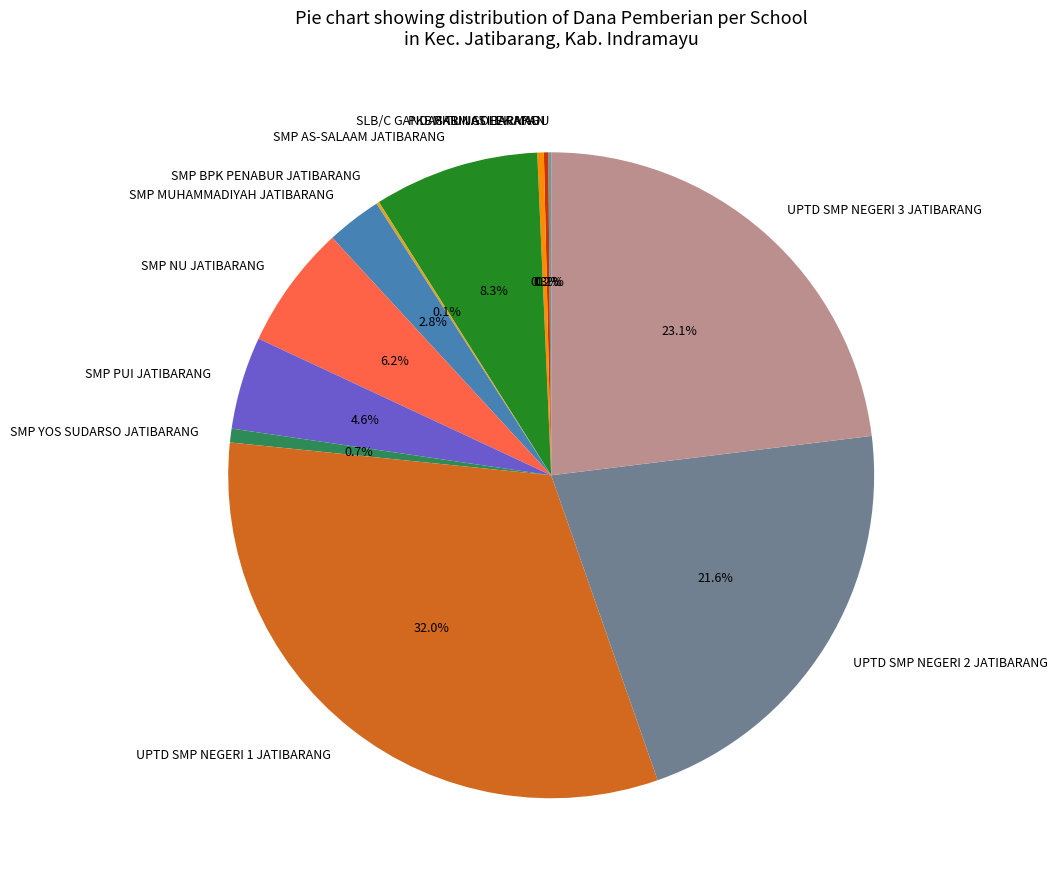

Does any single category account for the majority?

No